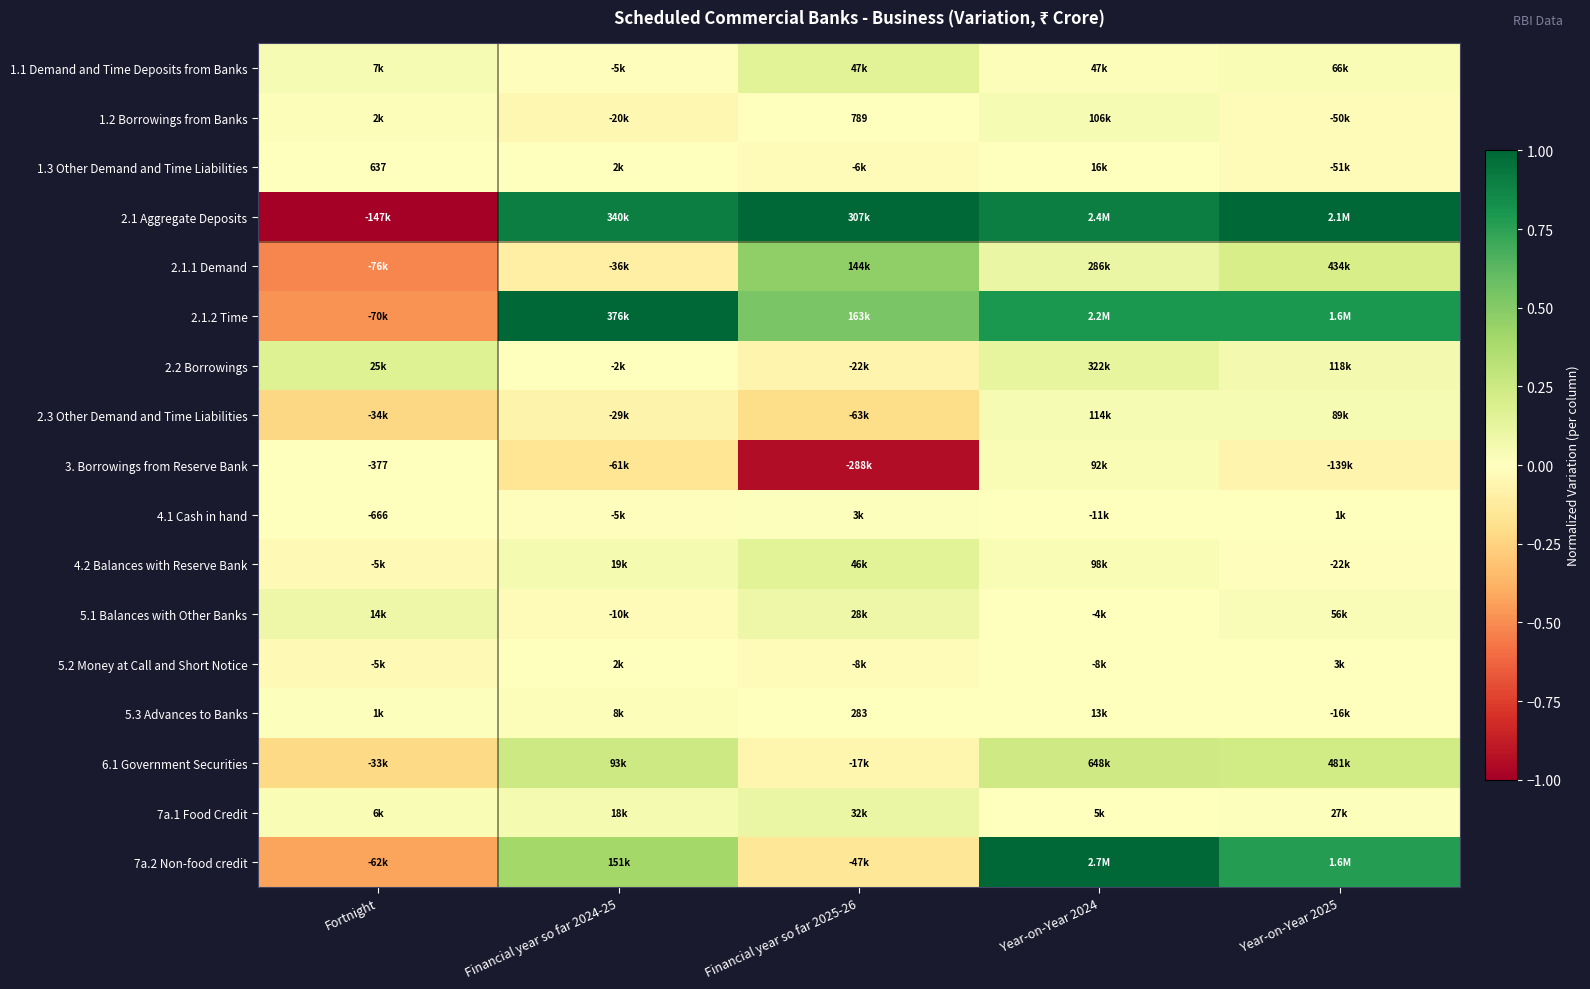

The 2.3 Other Demand and Time Liabilities series shows -0.0 at Financial year so far 2024-25. True or false?

False